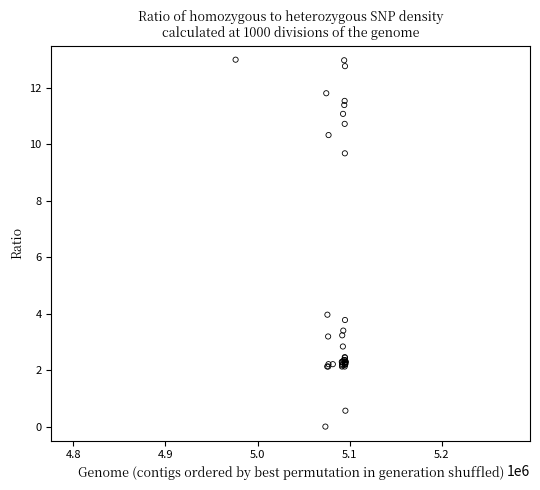

What Y value in the scatter plot is closest to 6?

4.0